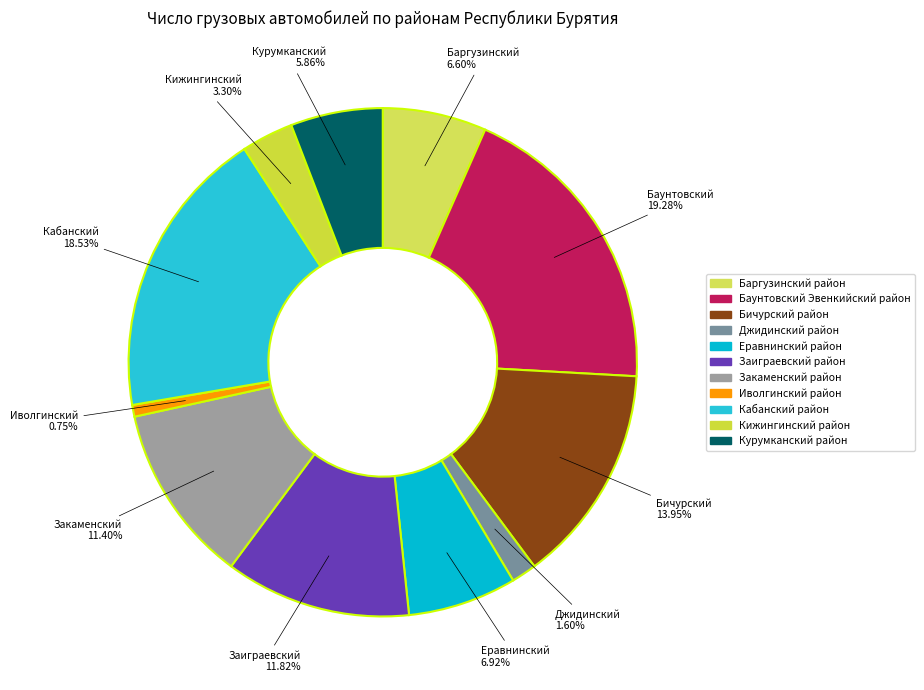

Combined, do Бичурский район and Закаменский район account for over 50%?

No